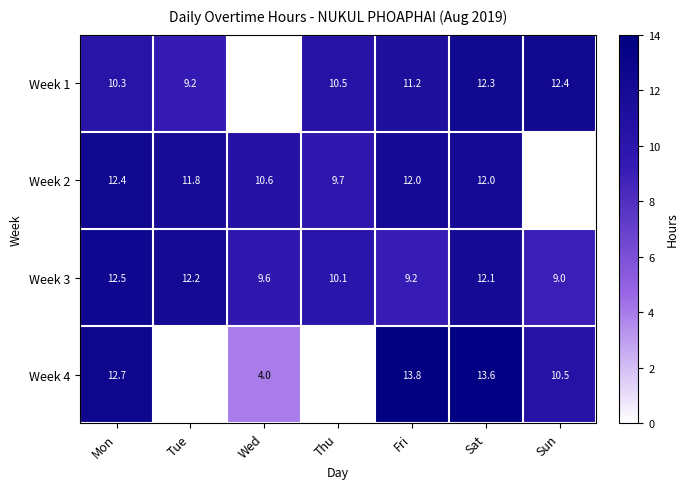

The Week 3 series shows 12.5 at Mon. True or false?

True